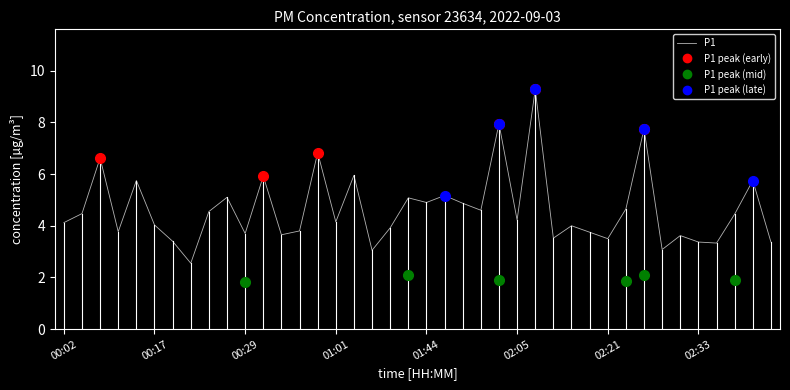

What is the difference between the maximum and minimum values?

6.7